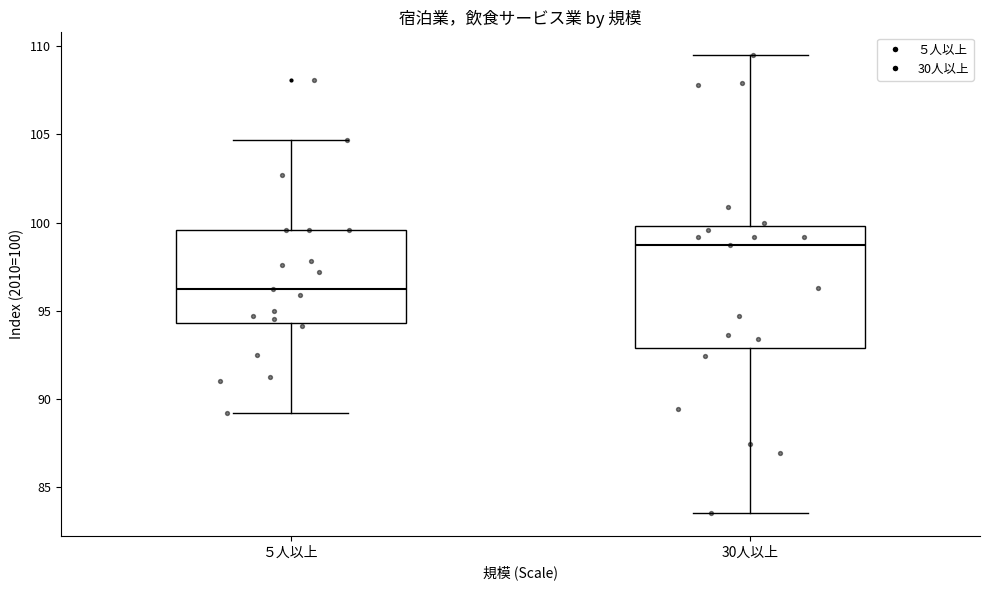

Where does the upper whisker of the box for 30人以上 end on the y-axis? The values are not printed on the chart, so give them approximately, as read against the axis.

109.5